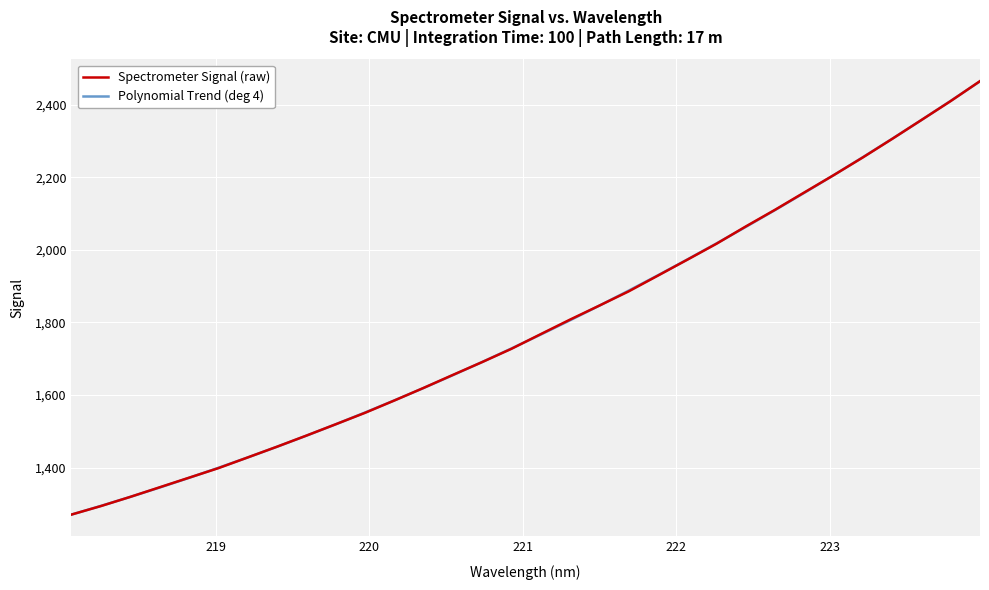

What is the highest value of the Polynomial Trend (deg 4) series?

2464.8